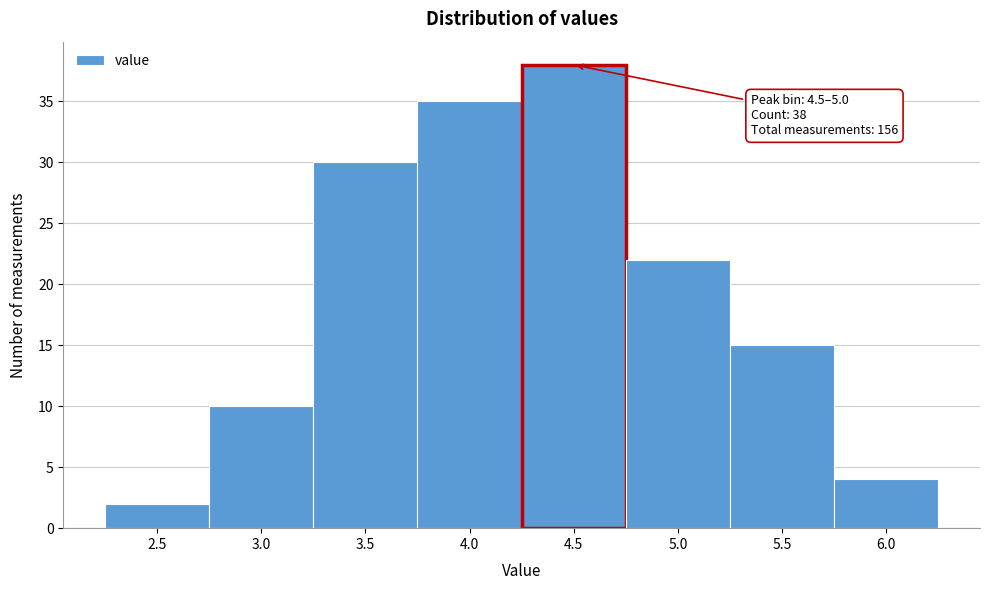

Reading left to right, transcribe all the data shown in this chart.

2	10	30	35	38	22	15	4